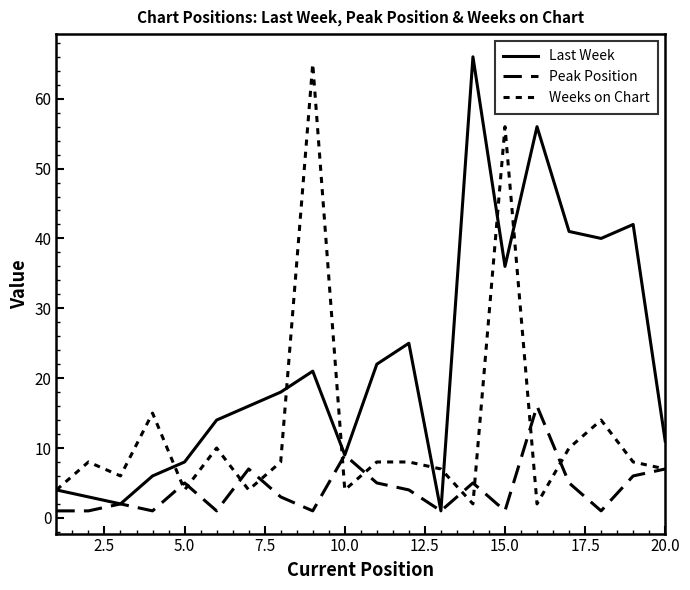

Reading left to right, list all the values displayed in this chart.

Last Week: 4	3	2	6	8	14	16	18	21	9	22	25	1	66	36	56	41	40	42	11
Peak Position: 1	1	2	1	5	1	7	3	1	9	5	4	1	5	1	16	5	1	6	7
Weeks on Chart: 4	8	6	15	4	10	4	8	65	4	8	8	7	2	56	2	10	14	8	7